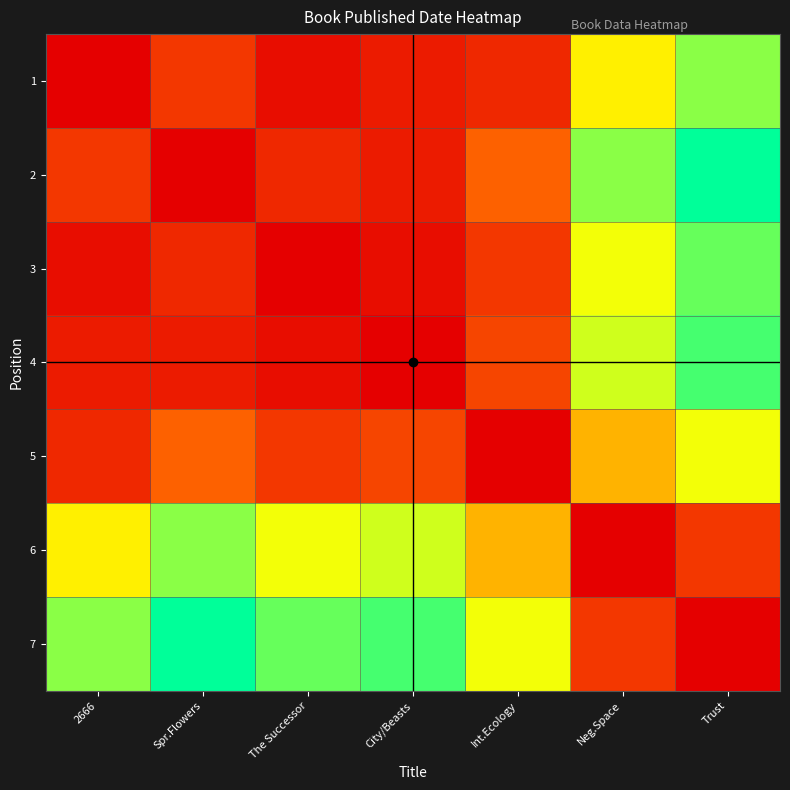

Which category has the highest value across all series?

Trust